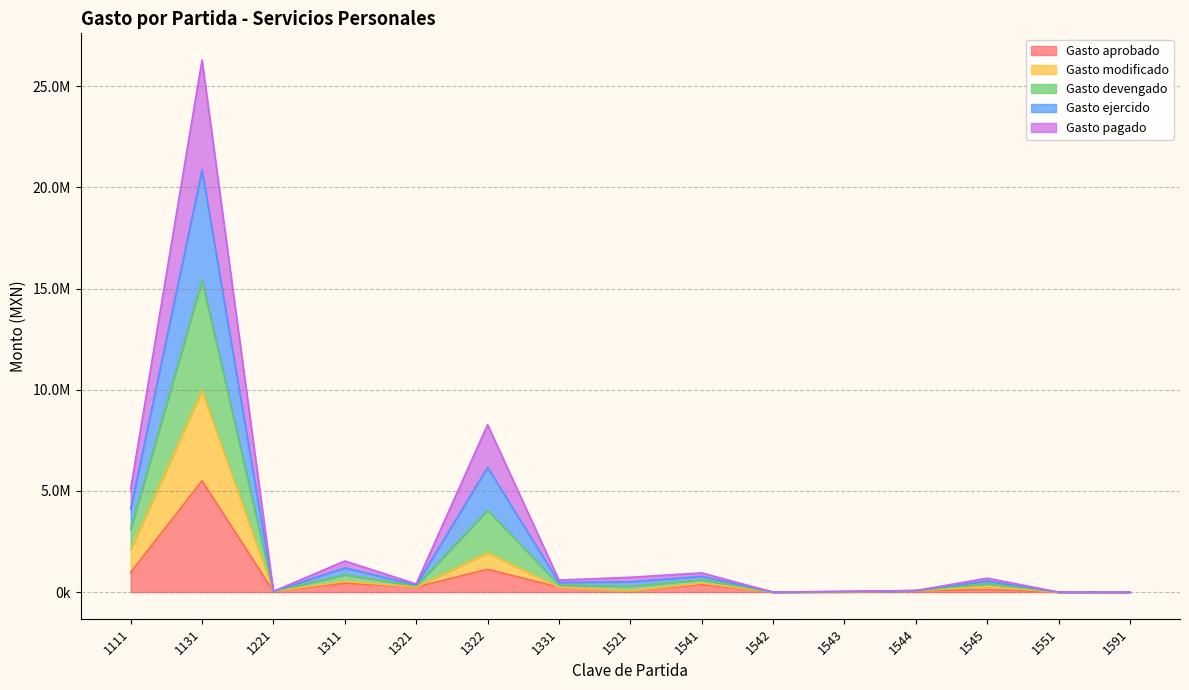

Which series changed the most between 1221 and 1521?

Gasto devengado